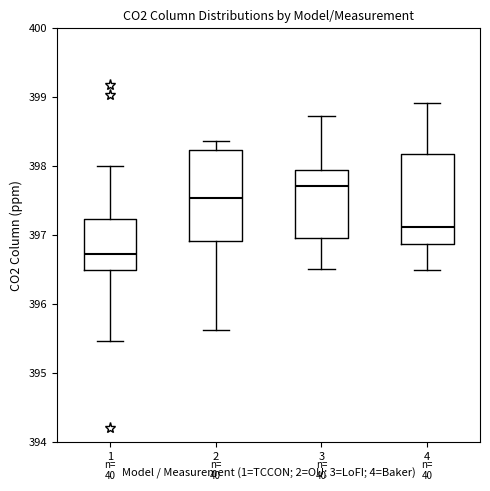

Which box's median line is the highest?

3